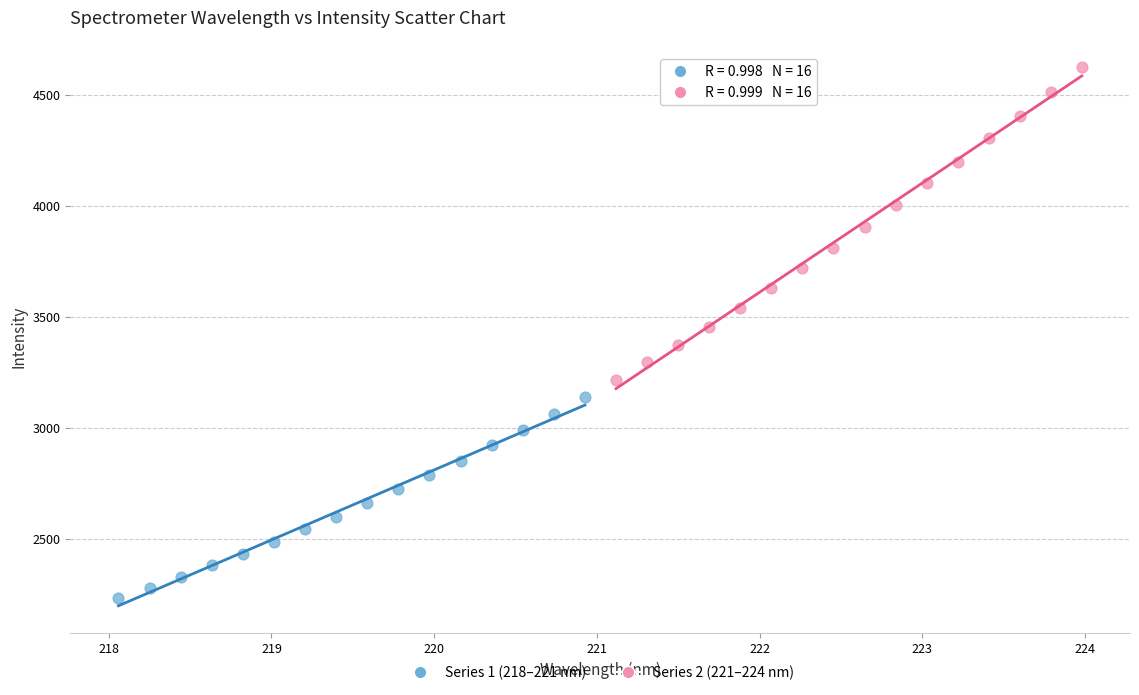

Which series reaches the minimum Y coordinate?

Series 1 (218–221 nm)